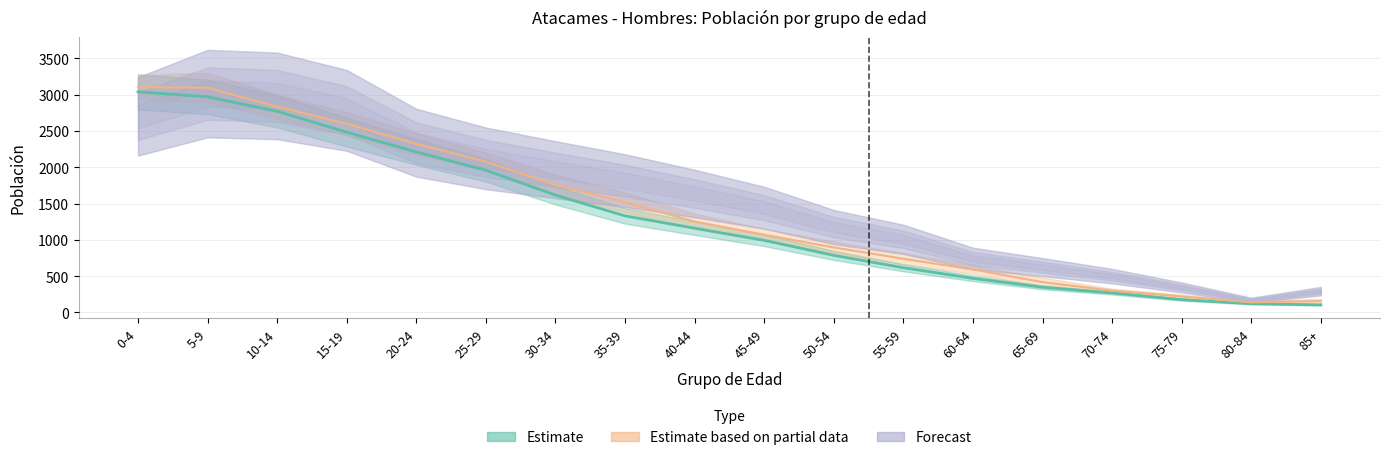

What is the minimum value shown in the chart?

104